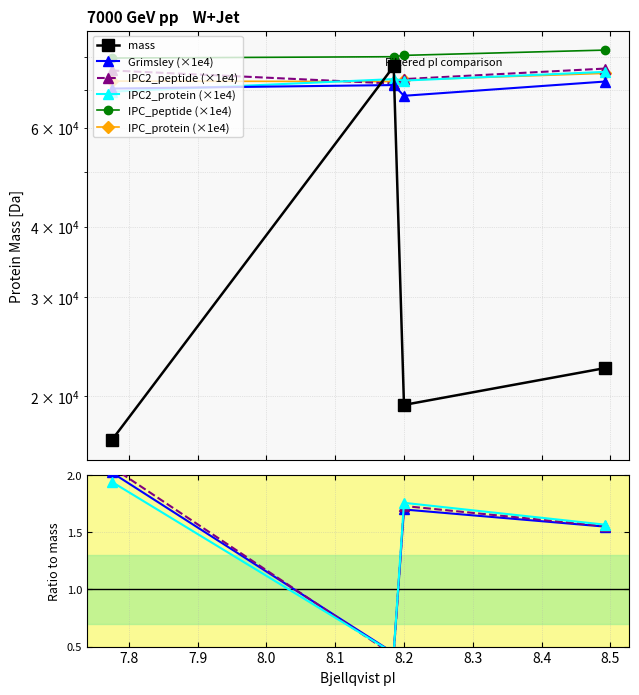

What is the sum of the mass values at A0A6J4EF98 and A0A6J4EFE4?

93845.8